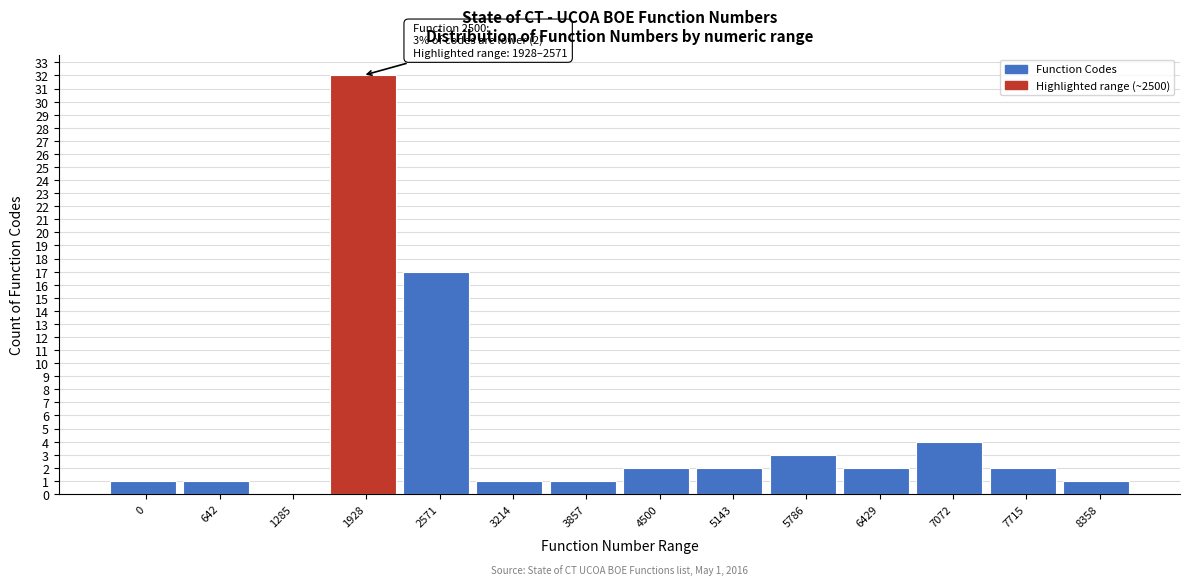

Reading right to left, what are all the values shown in this chart?

8358=1	7715=2	7072=4	6429=2	5786=3	5143=2	4500=2	3857=1	3214=1	2571=17	1928=32	1285=0	642=1	0=1